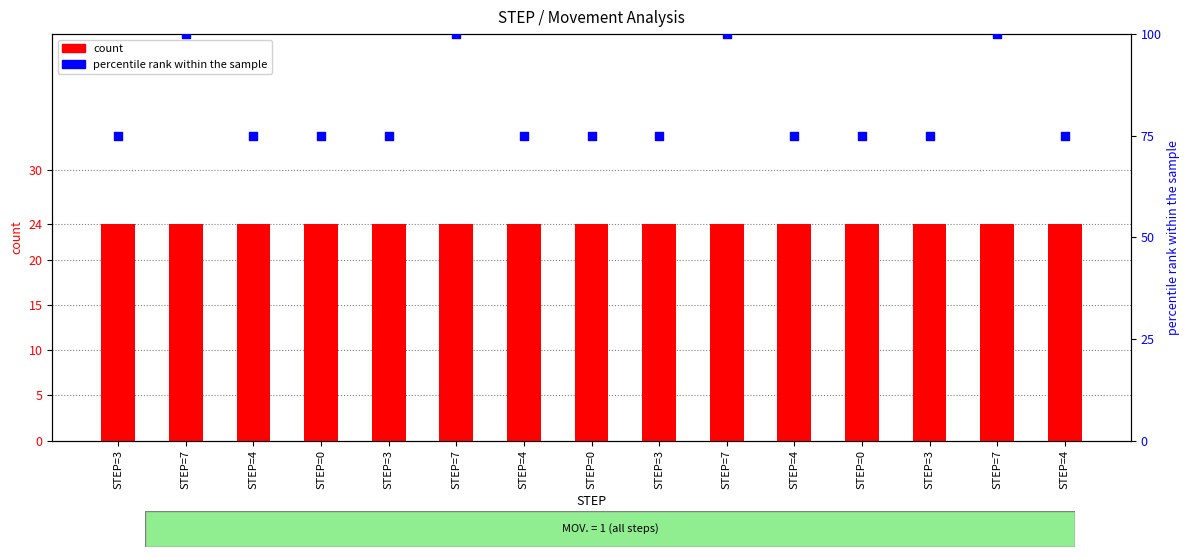

At how many categories does at least one series exceed 43?

15